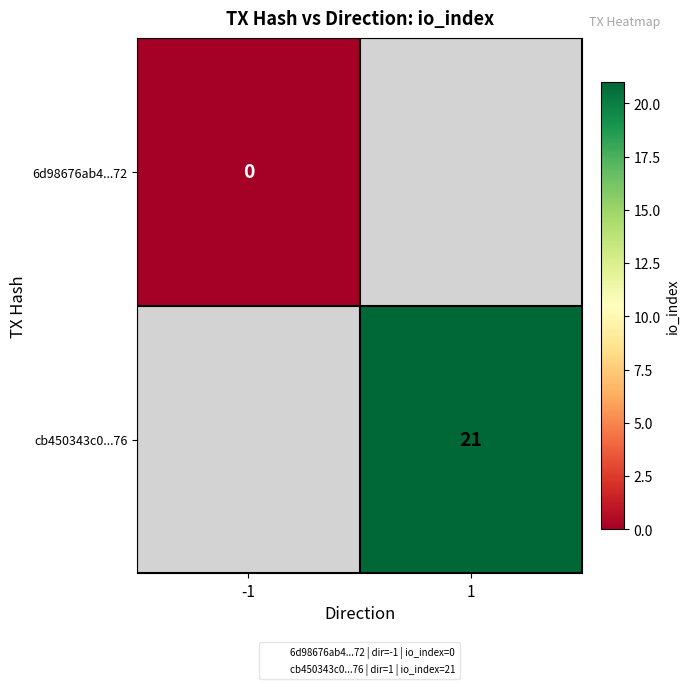

Rank the series by their average value, from lowest to highest.

6d98676ab4...72, cb450343c0...76